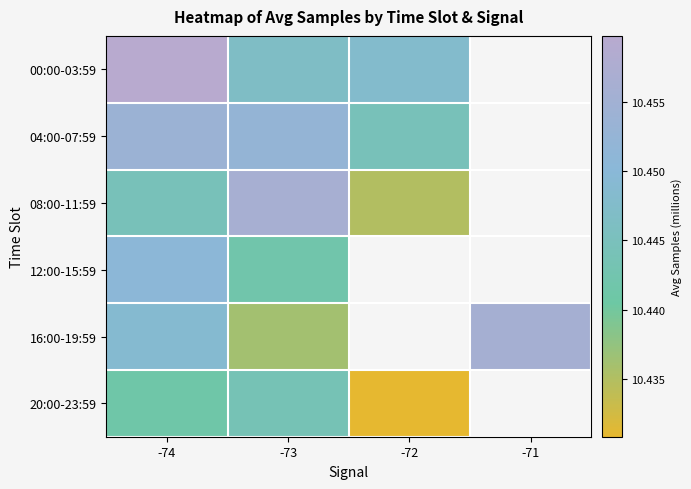

What is the total value across all series at -73?

62.7